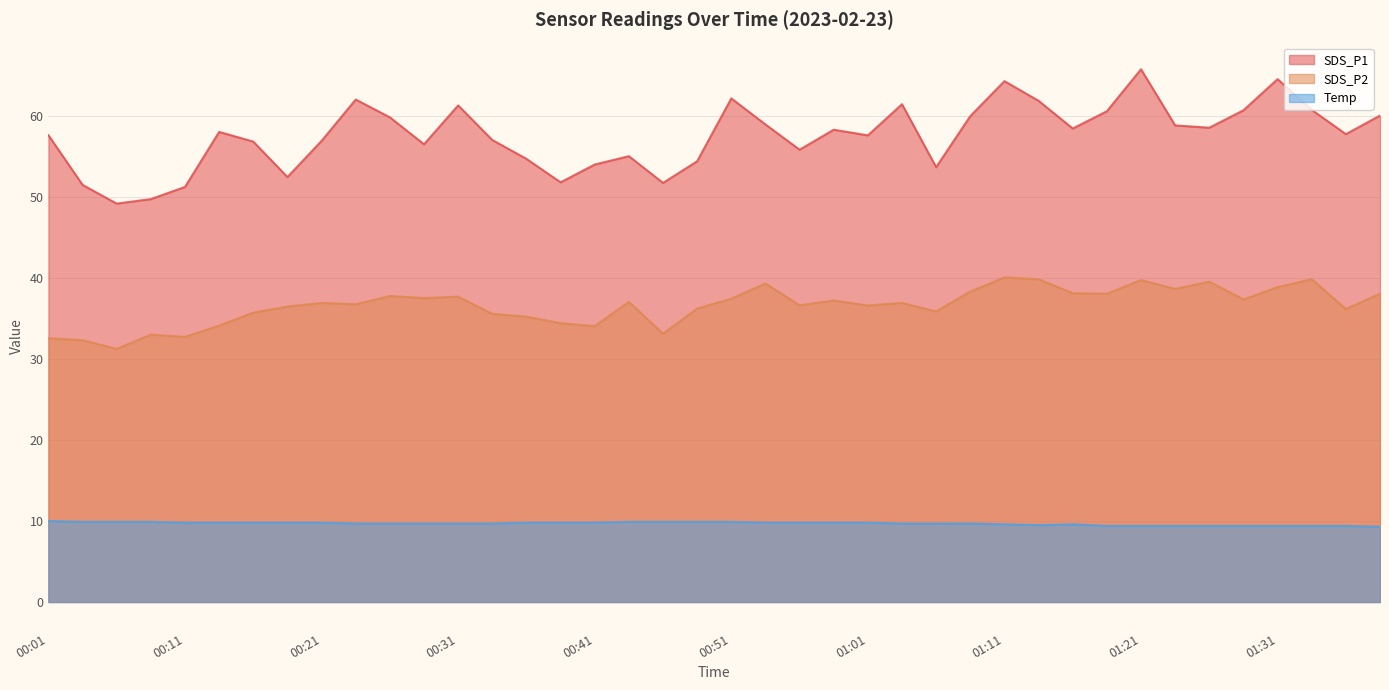

In Temp, how many points are higher than both neighbors (excluding endpoints)?

1